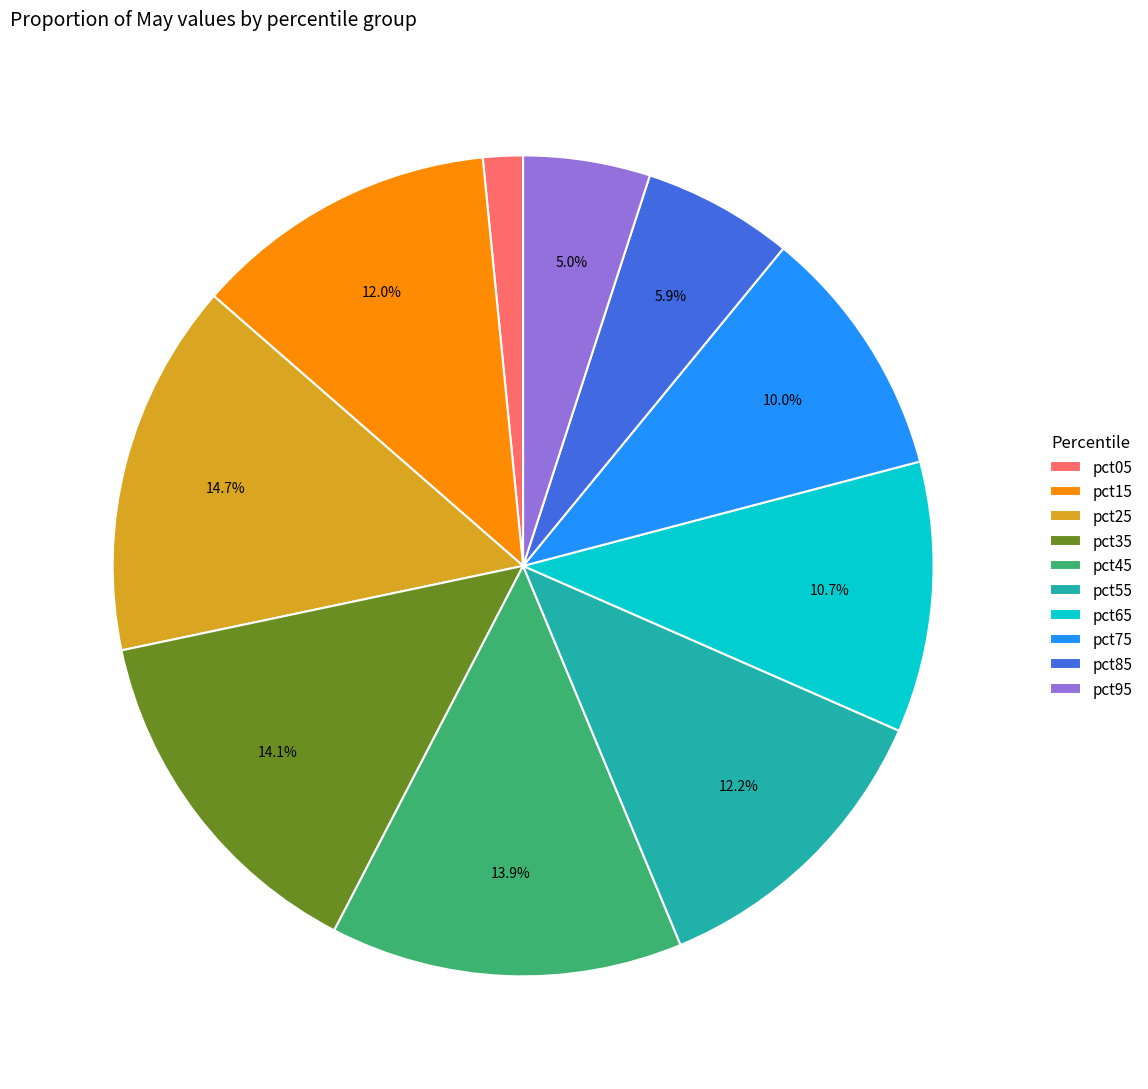

Is pct75 the majority of the pie?

No